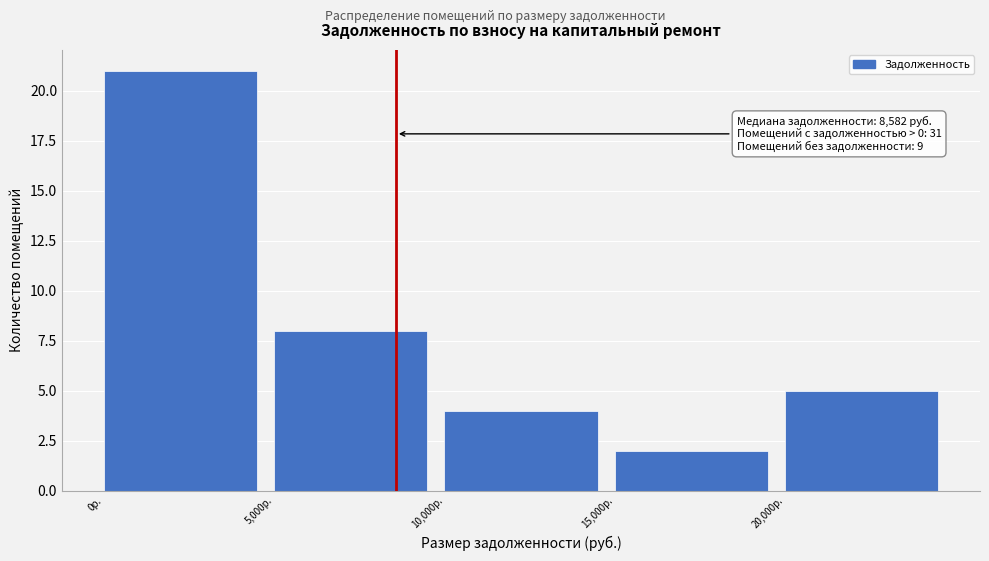

Over which range of the x-axis is the bar tallest?

0 to 5000